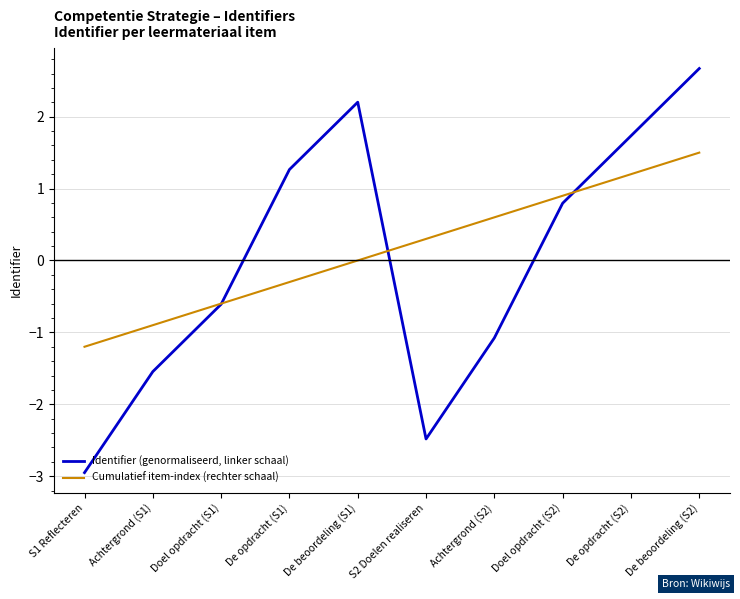

Which series has the widest spread of values?

Identifier (genormaliseerd, linker schaal)